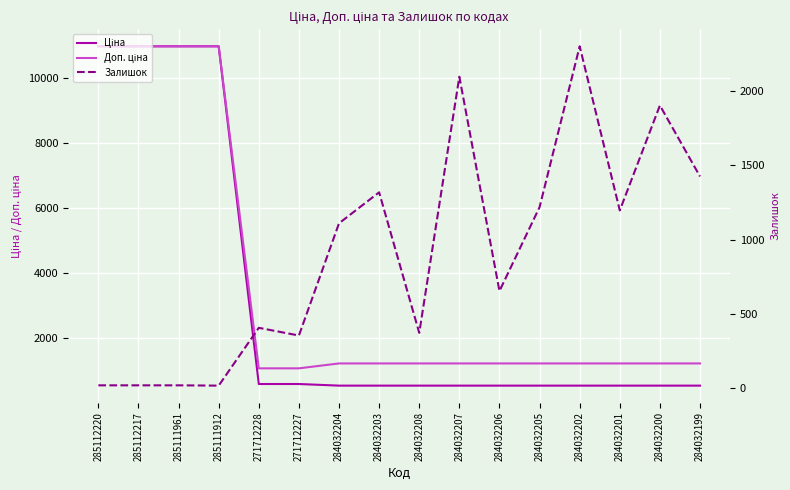

What are all the series names shown in the legend?

Ціна, Доп. ціна, Залишок